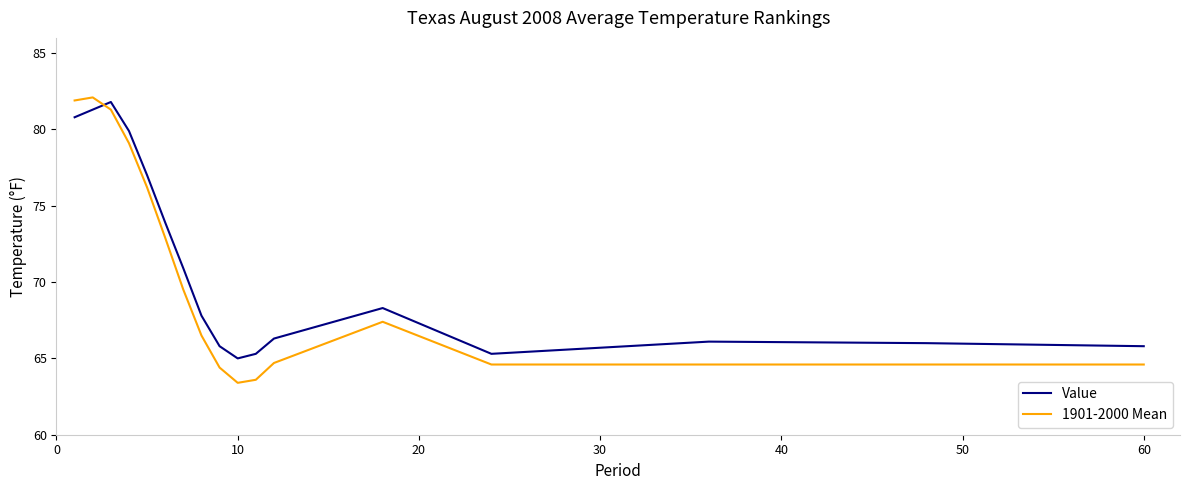

What is the average value of the 1901-2000 Mean series?

70.1